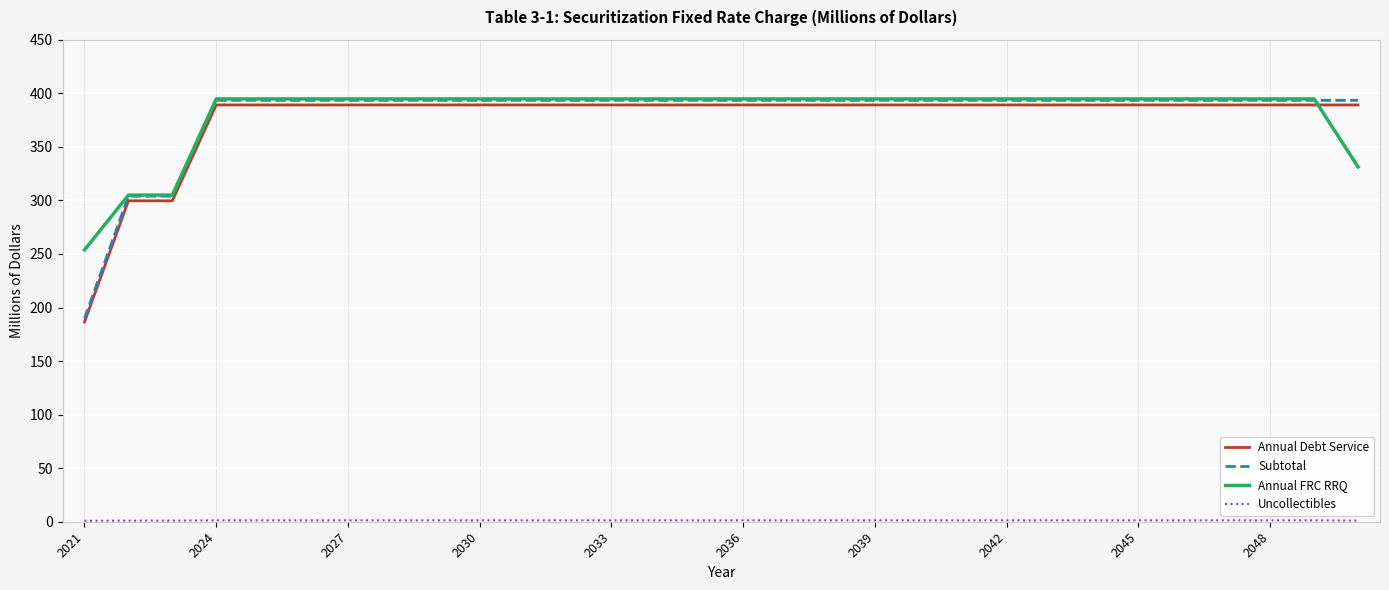

What is the highest value of the Annual Debt Service series?

389.1